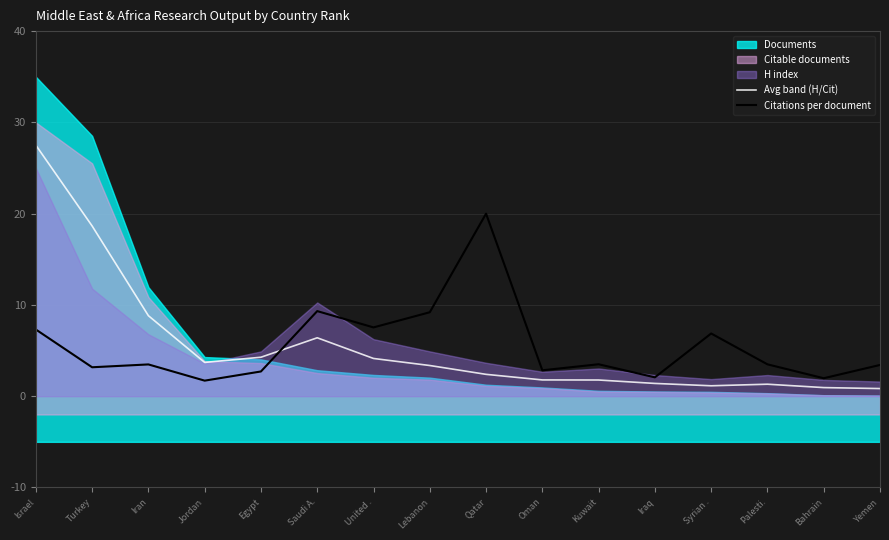

What value does the Avg band (H/Cit) series have at Kuwait?

1.8